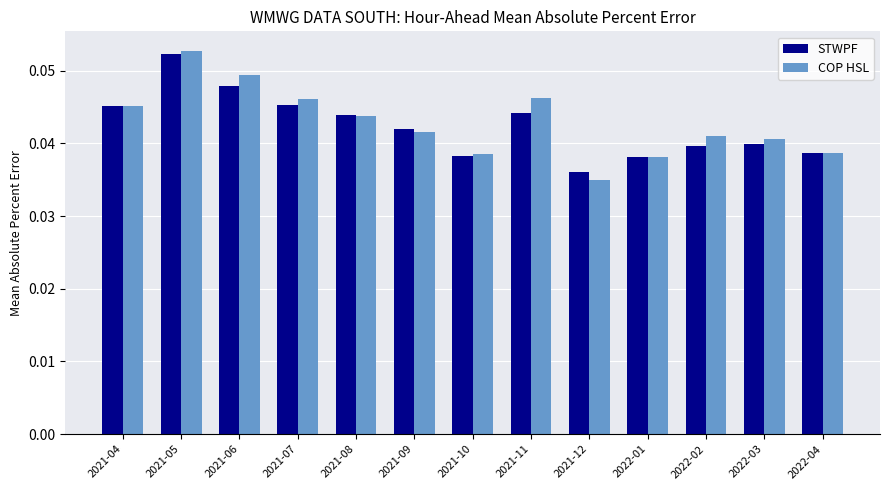

Which series has the widest spread of values?

COP HSL